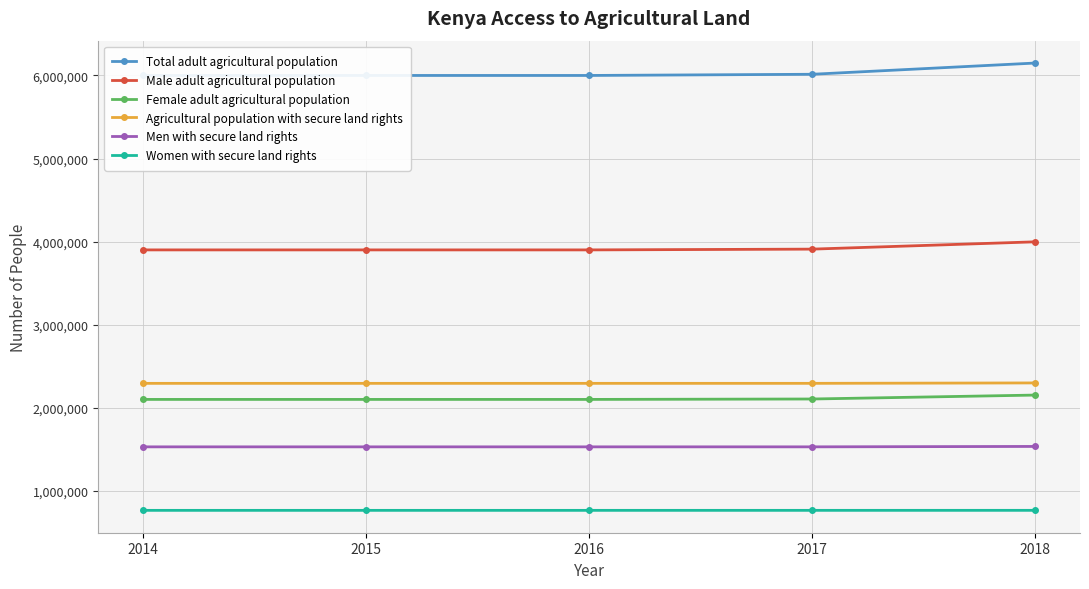

What are all the series names shown in the legend?

Total adult agricultural population, Male adult agricultural population, Female adult agricultural population, Agricultural population with secure land rights, Men with secure land rights, Women with secure land rights